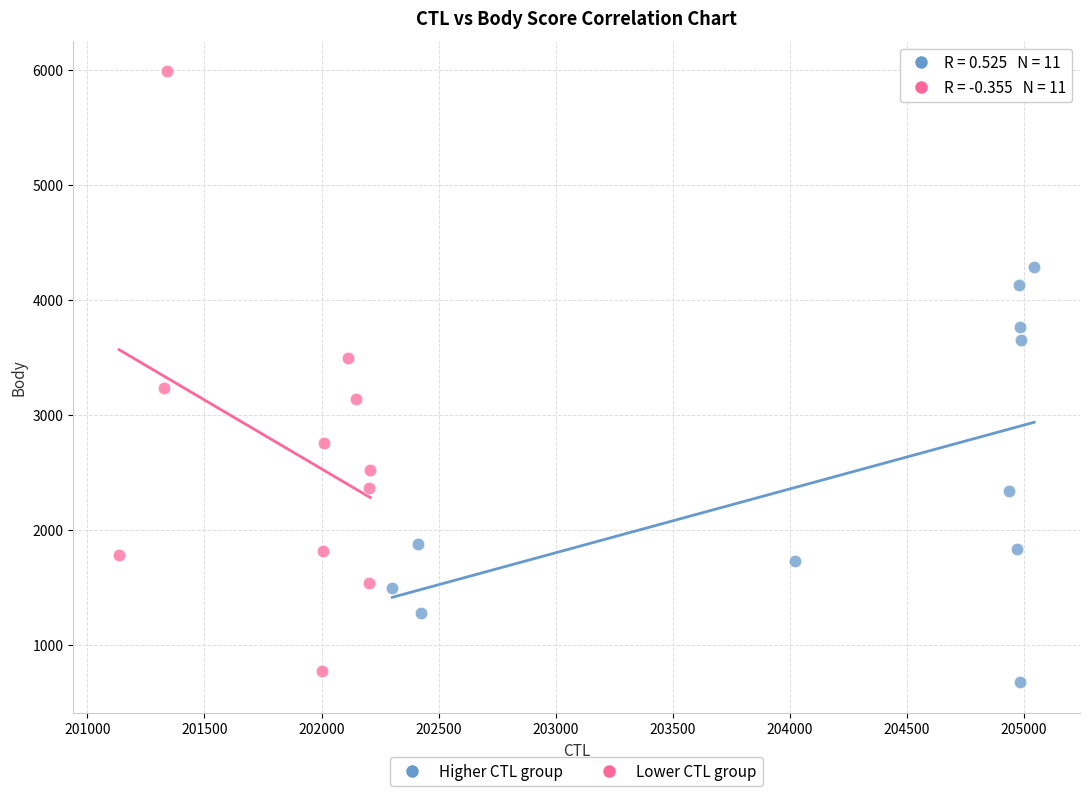

Which series reaches the maximum Y coordinate?

Lower CTL group